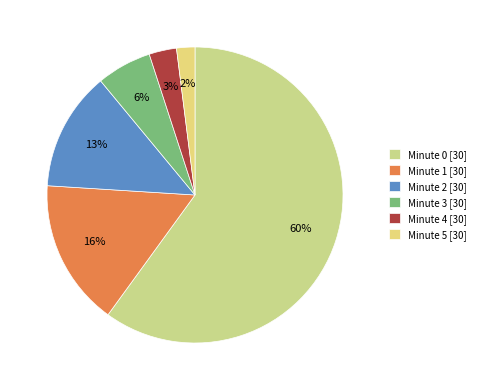

How many slices are in this pie chart?

6